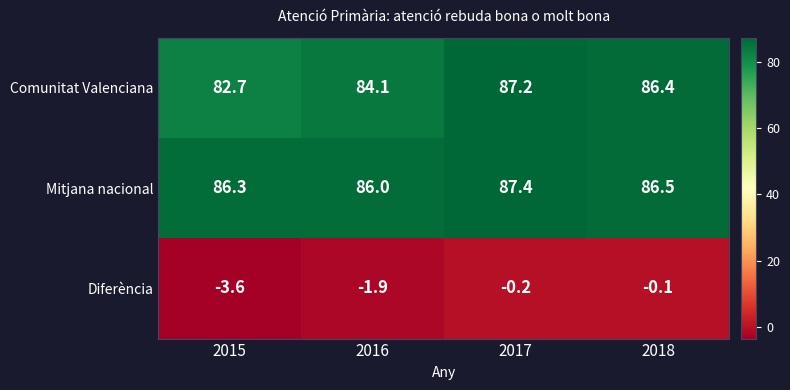

What is the minimum value shown in the chart?

-3.6